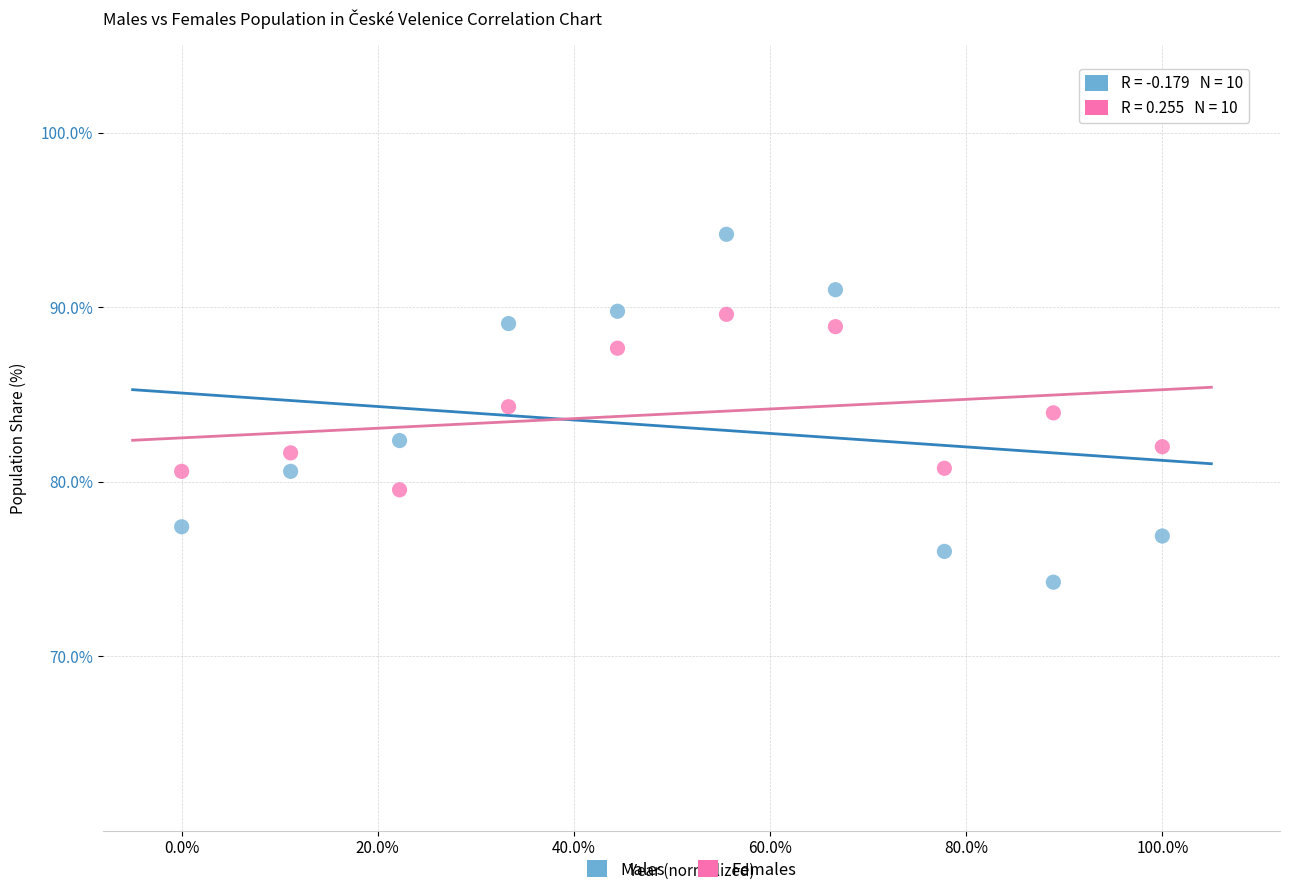

Which series has the widest spread of Y values?

Males